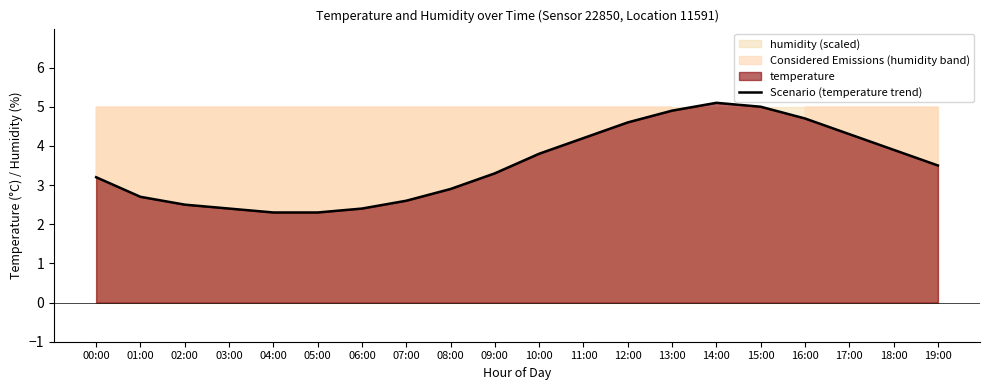

Reading right to left, transcribe all the data shown in this chart.

19:00=3.5	18:00=3.9	17:00=4.3	16:00=4.7	15:00=5.0	14:00=5.1	13:00=4.9	12:00=4.6	11:00=4.2	10:00=3.8	09:00=3.3	08:00=2.9	07:00=2.6	06:00=2.4	05:00=2.3	04:00=2.3	03:00=2.4	02:00=2.5	01:00=2.7	00:00=3.2